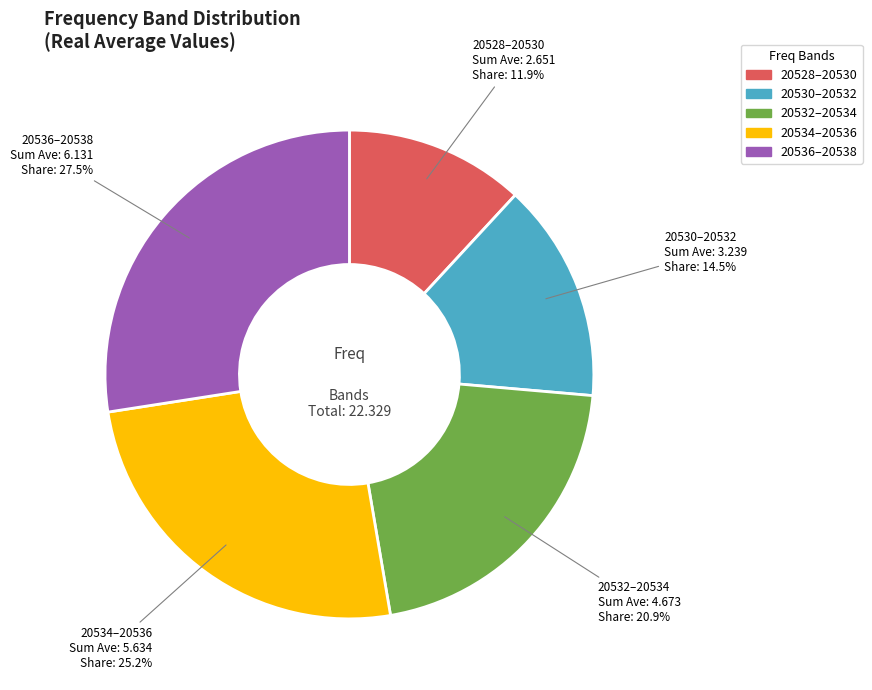

How many segments does this pie chart have?

5